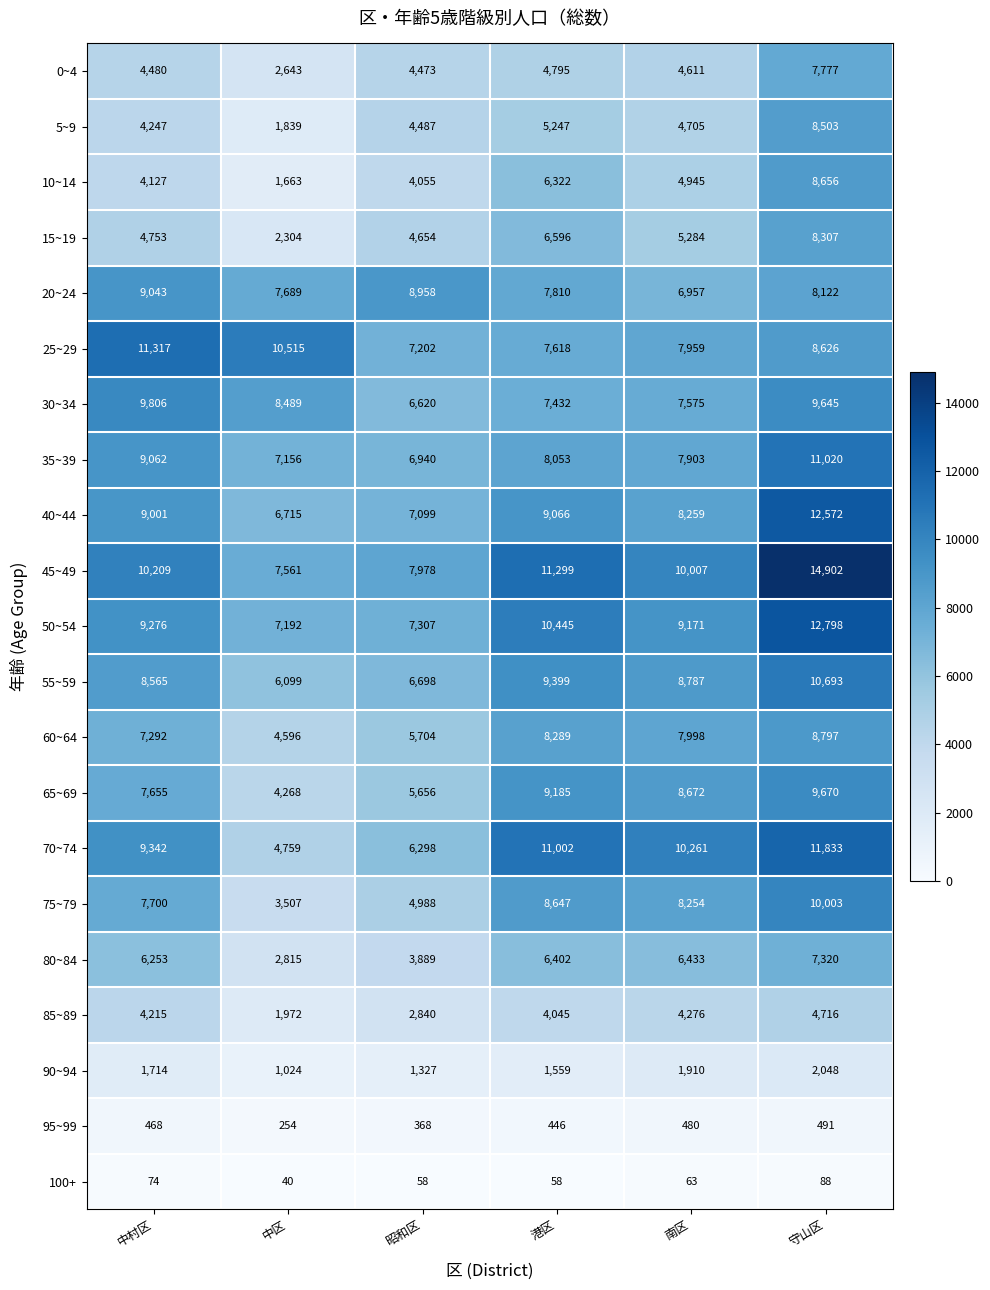

Which series has the widest spread of values?

45~49